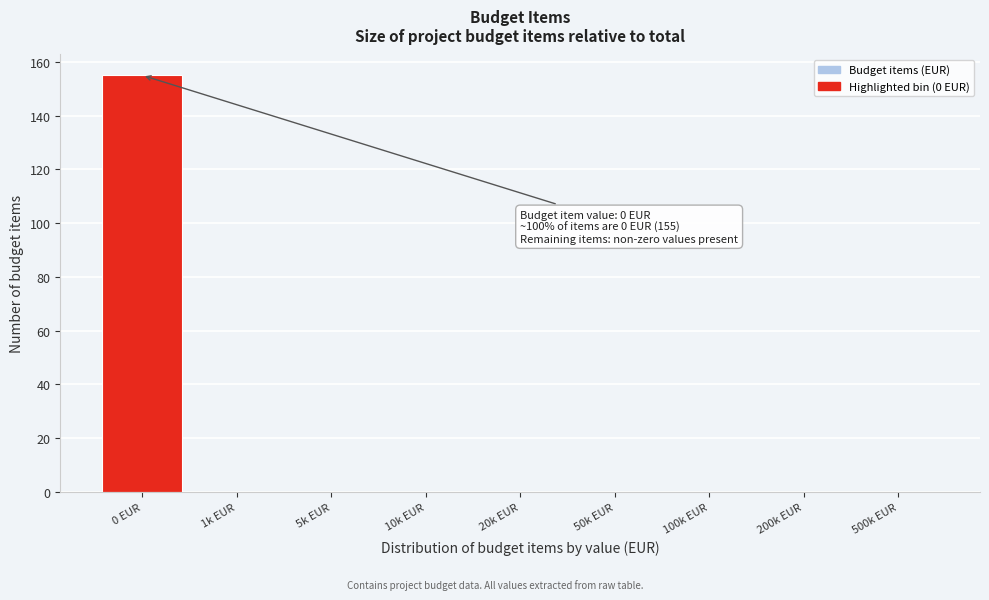

Reading right to left, transcribe all the data shown in this chart.

500k EUR=0	200k EUR=0	100k EUR=0	50k EUR=0	20k EUR=0	10k EUR=0	5k EUR=0	1k EUR=0	0 EUR=155